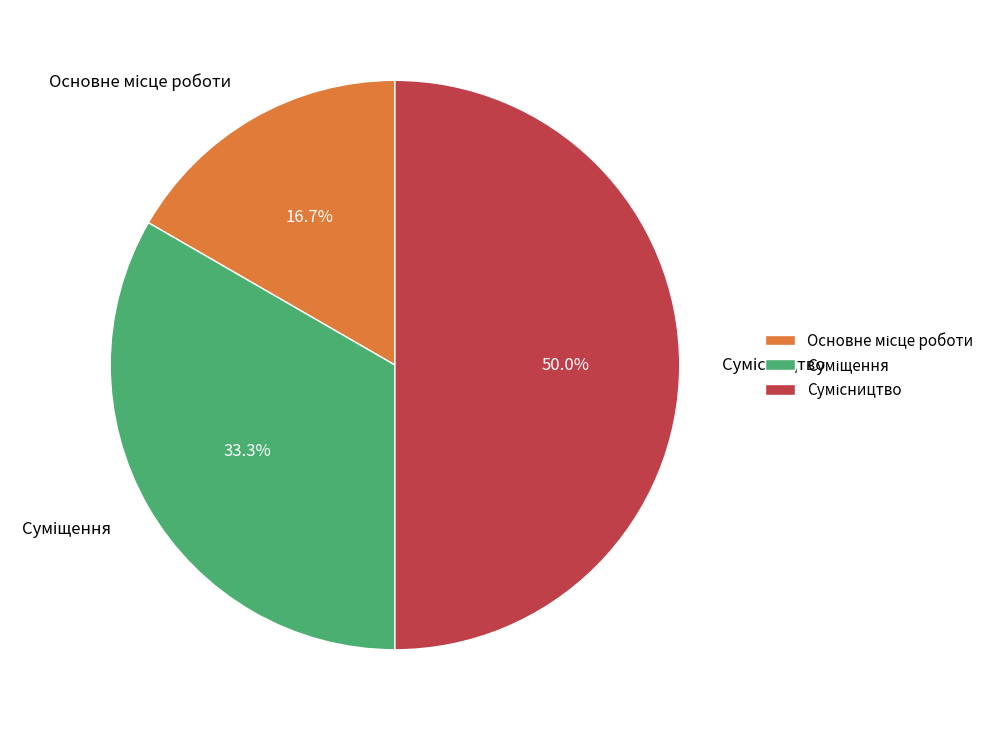

Do Основне місце роботи and Сумісництво together represent more than half of the pie?

Yes